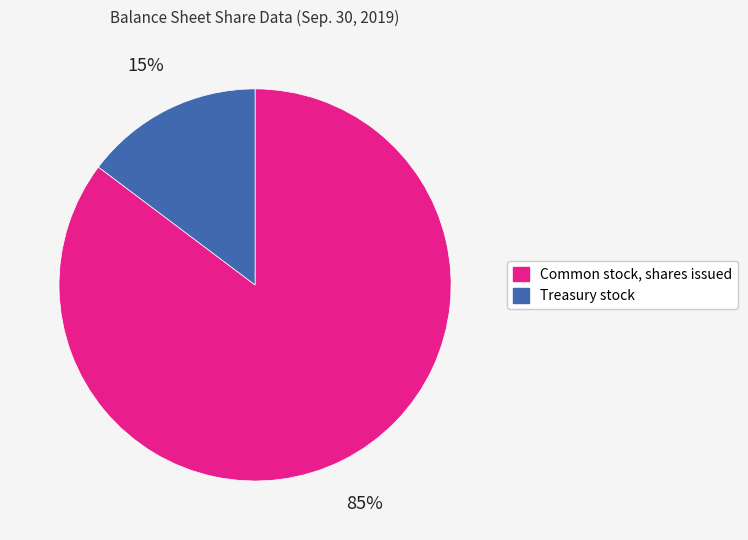

Which category has the smallest portion of the pie?

Treasury stock